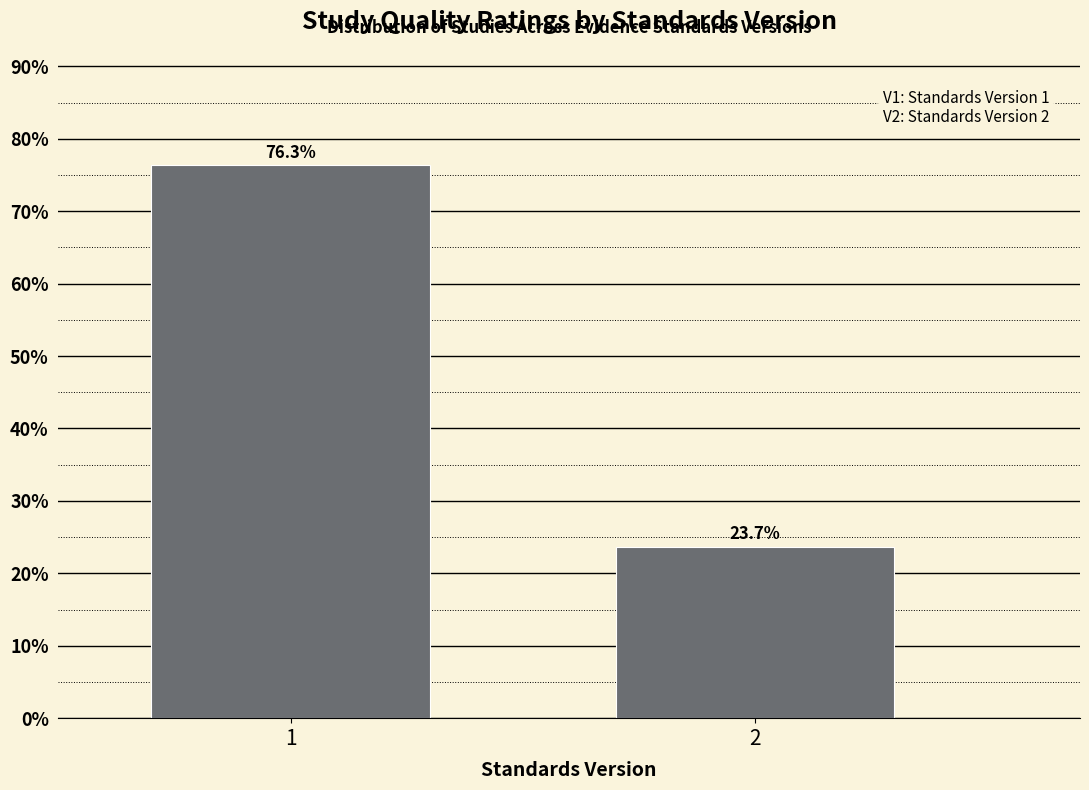

Reading right to left, transcribe all the data shown in this chart.

2=23.7	1=76.3